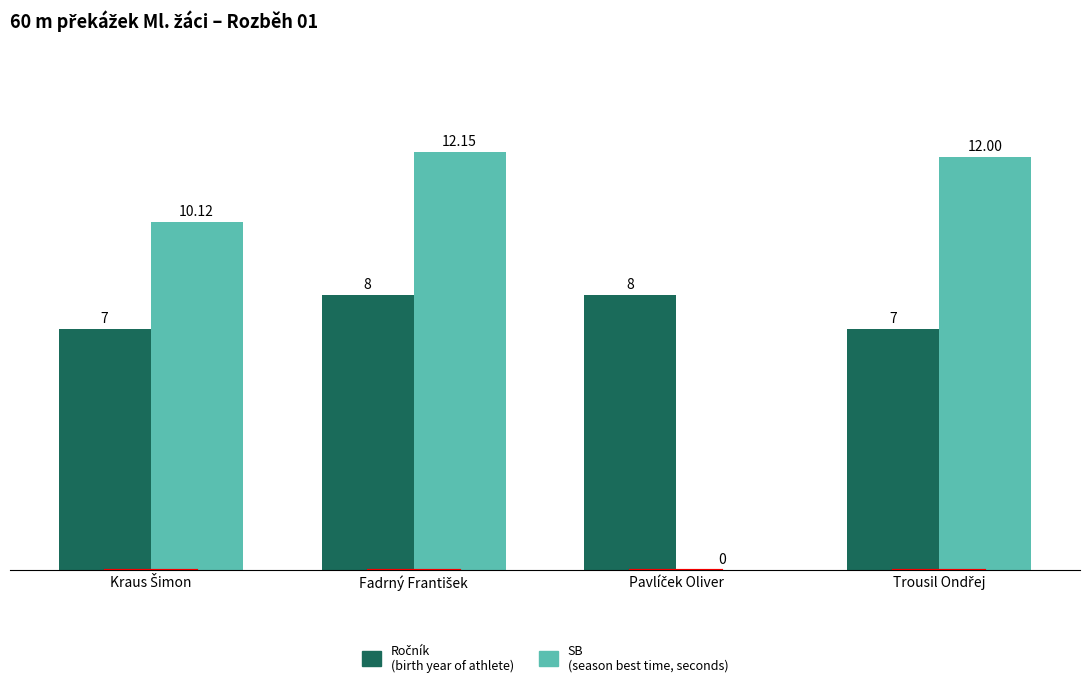

How many groups of bars are there?

4